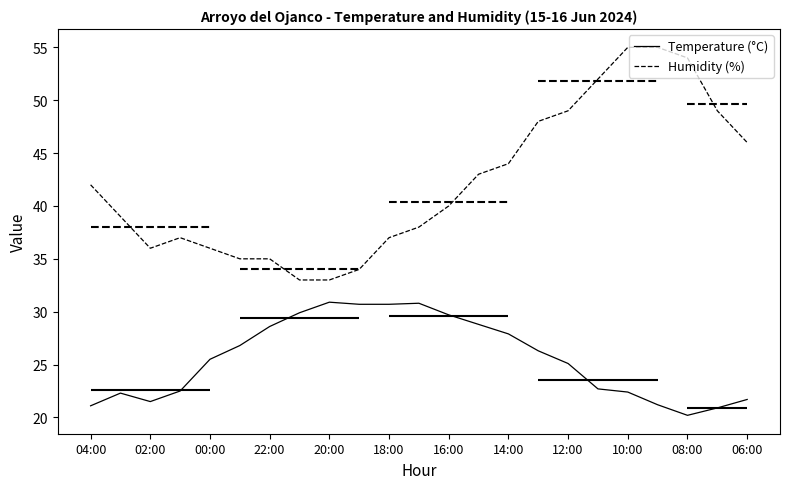

Reading left to right, what are all the values shown in this chart?

Temperature (°C): 21.1	22.3	21.5	22.5	25.5	26.8	28.6	29.9	30.9	30.7	30.7	30.8	29.7	28.8	27.9	26.3	25.1	22.7	22.4	21.2	20.2	20.9	21.7
Humidity (%): 42.0	39.0	36.0	37.0	36.0	35.0	35.0	33.0	33.0	34.0	37.0	38.0	40.0	43.0	44.0	48.0	49.0	52.0	55.0	55.0	54.0	49.0	46.0